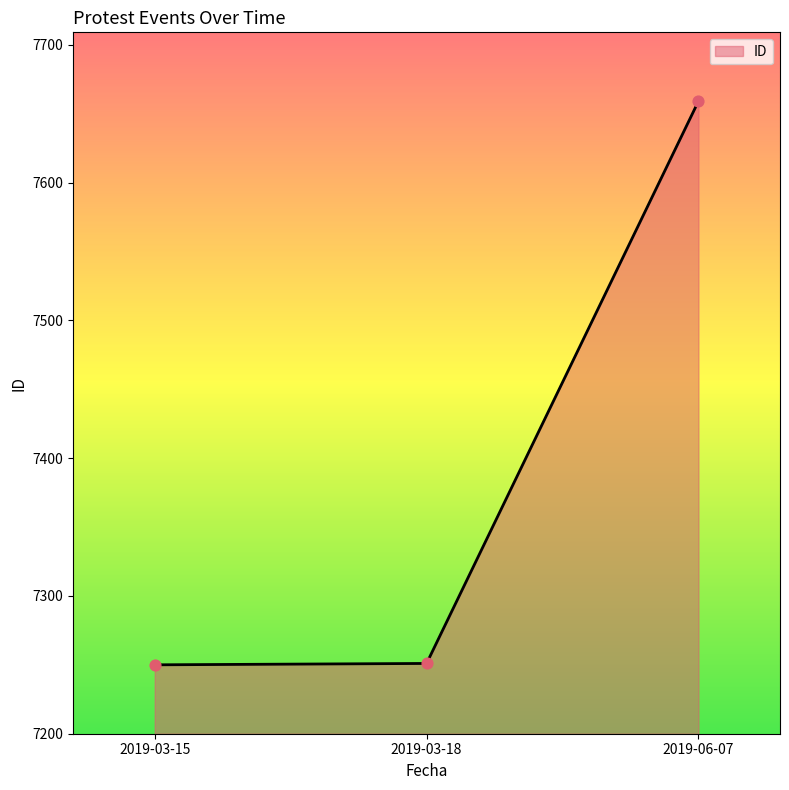

Which has a higher value, 2019-03-18 or 2019-06-07?

2019-06-07